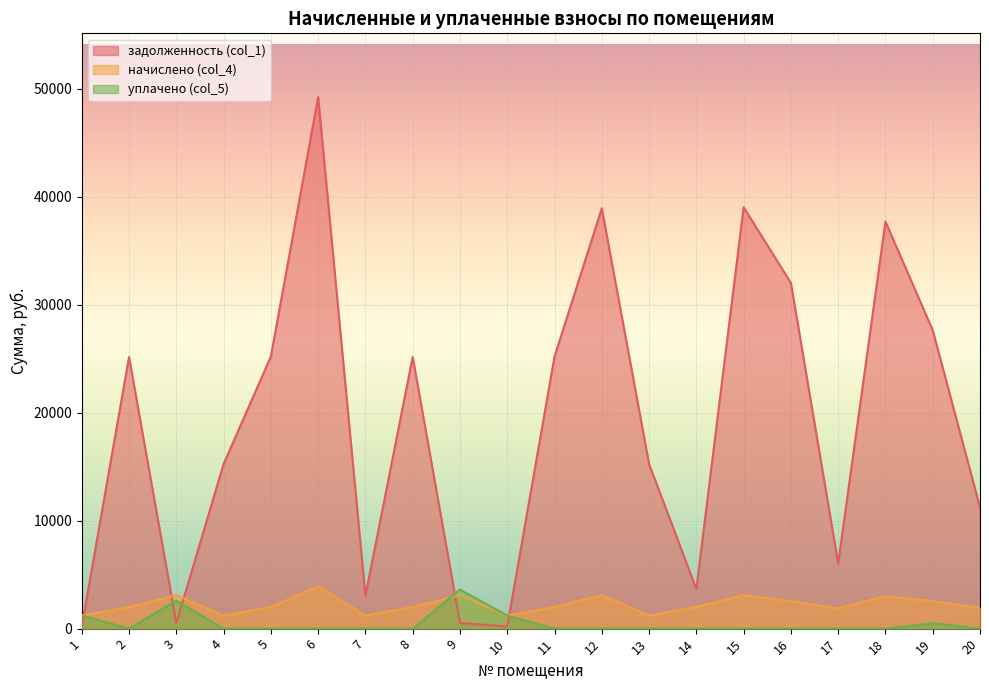

Which series has the largest total across all categories?

задолженность (col_1)